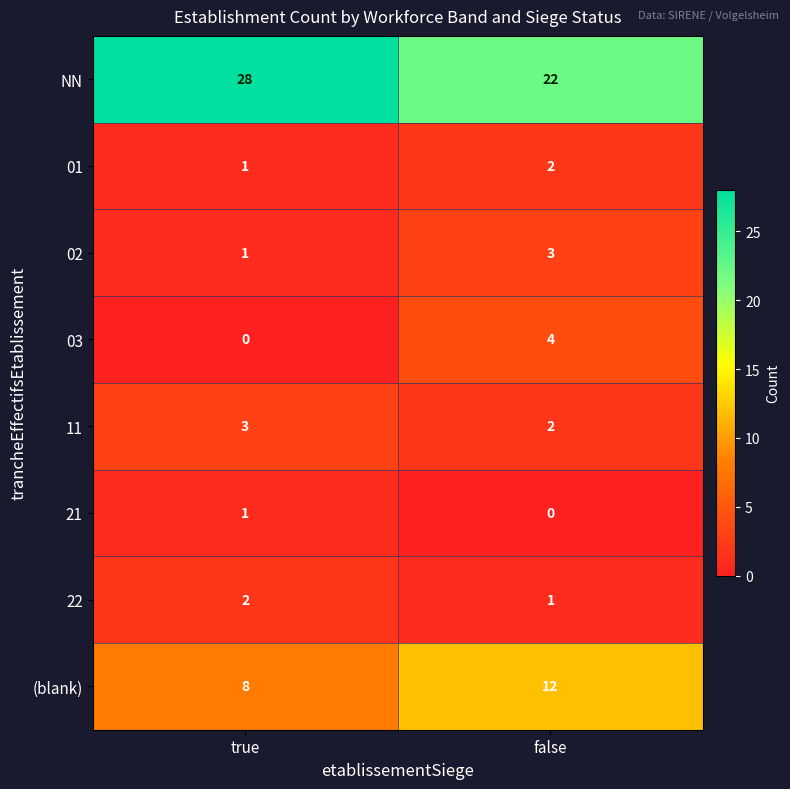

At which category is the sum across all series the highest?

false